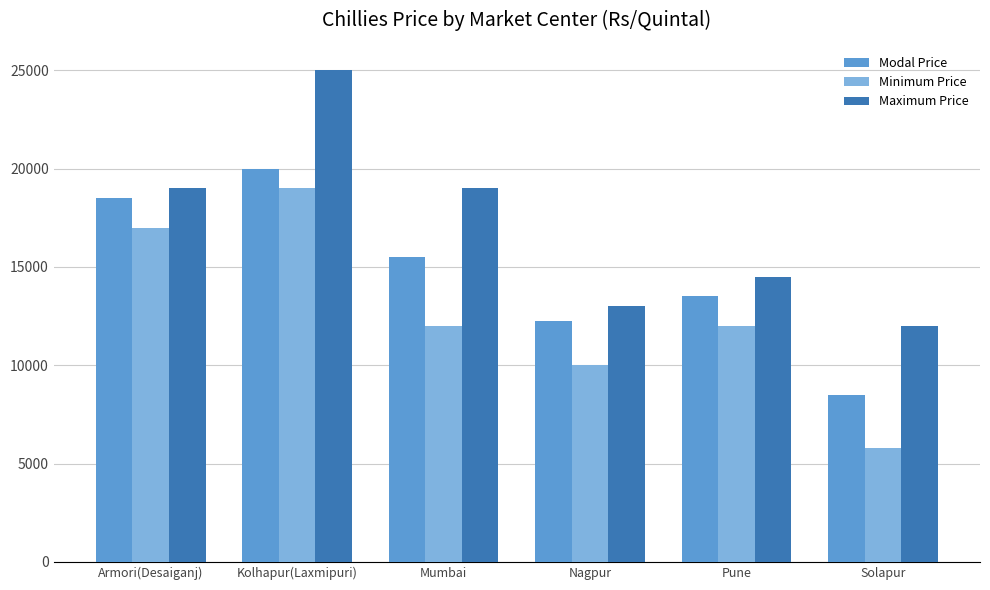

Is it true that Minimum Price equals 12000 at Pune?

True